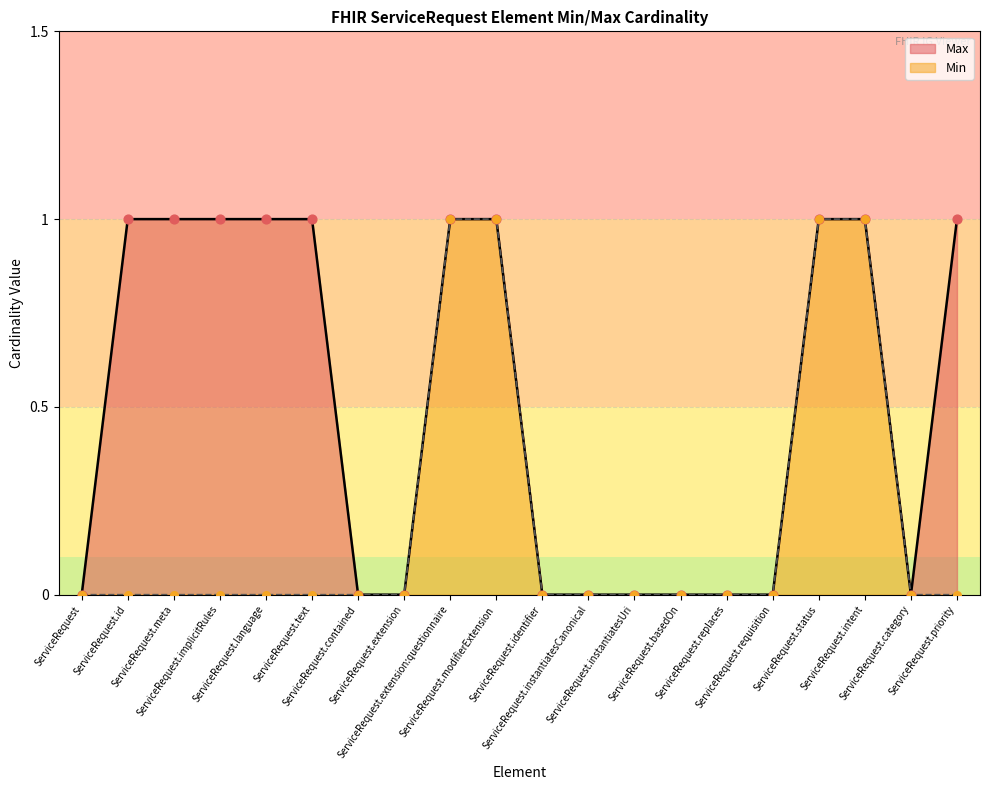

At how many categories does at least one series exceed 0?

10